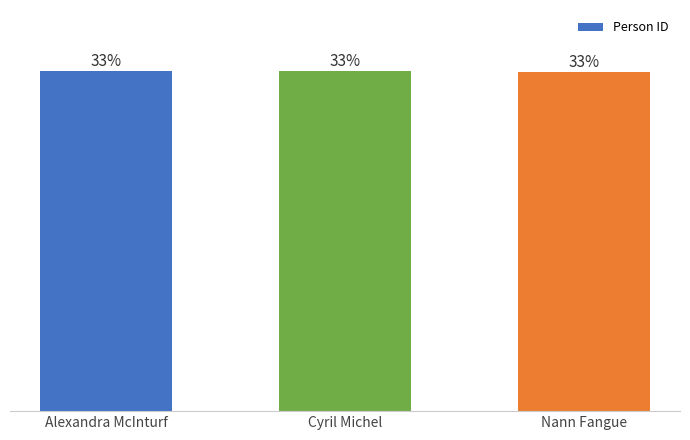

Which has a higher value, Nann Fangue or Alexandra McInturf?

Alexandra McInturf